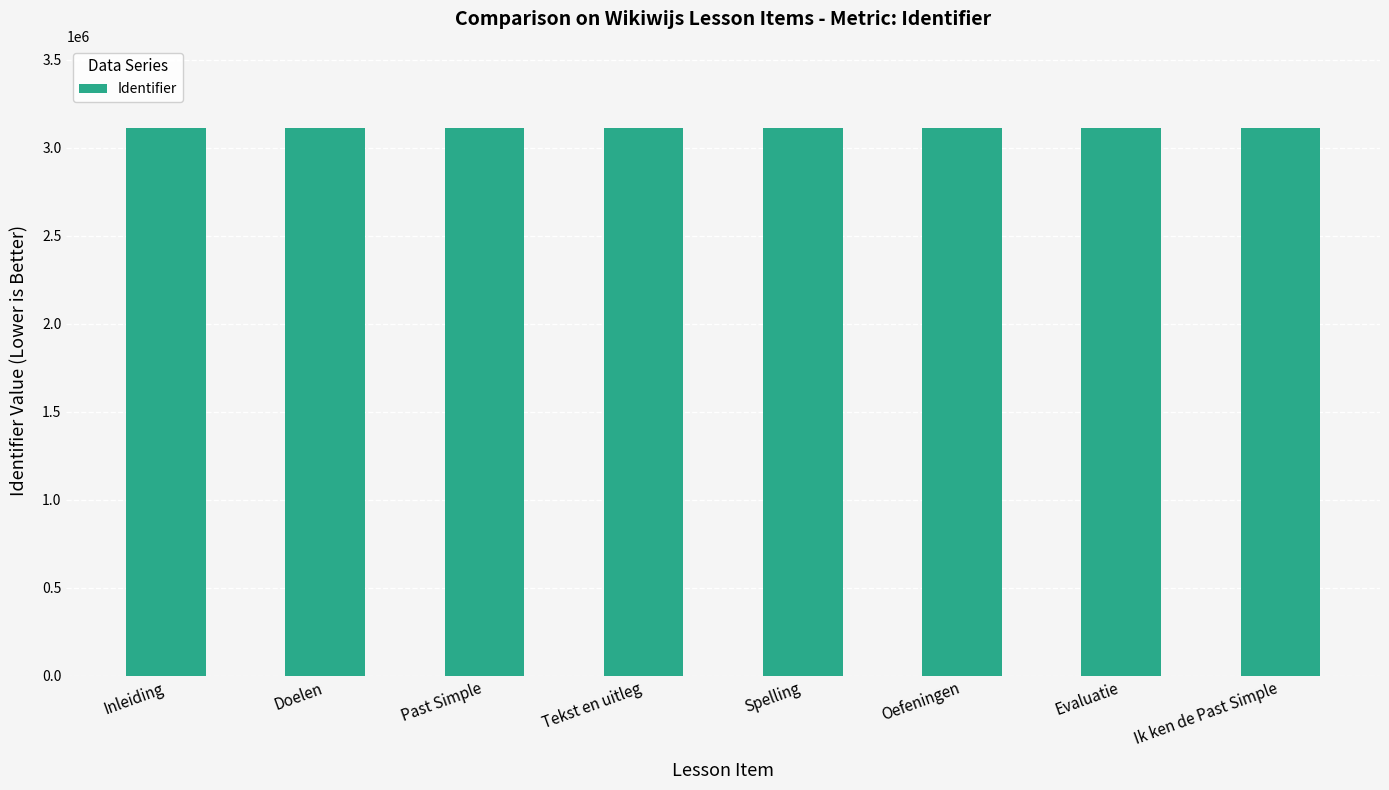

Approximately how many times larger is the value at Doelen compared to Ik ken de Past Simple?

1.0